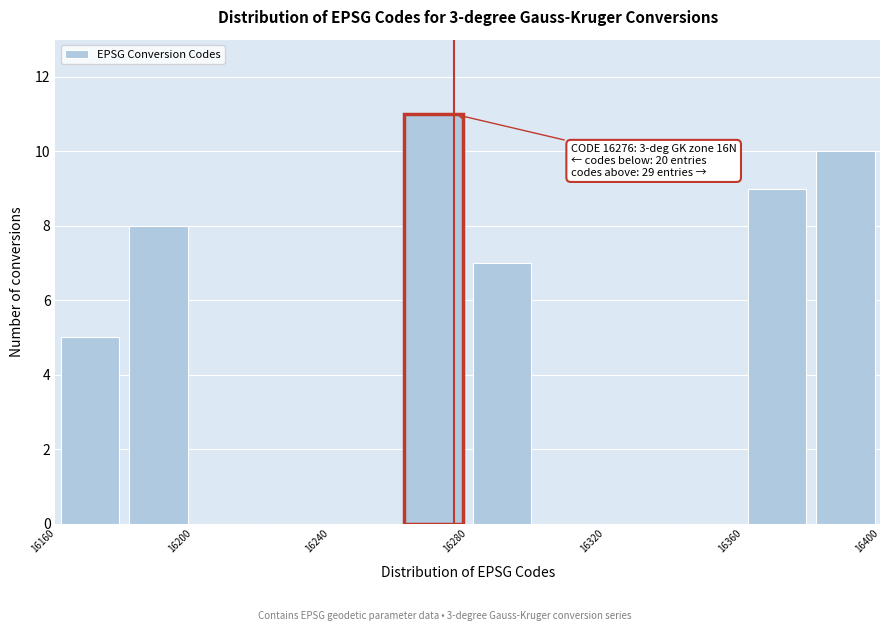

Over which range of the x-axis is the bar tallest?

16260 to 16280